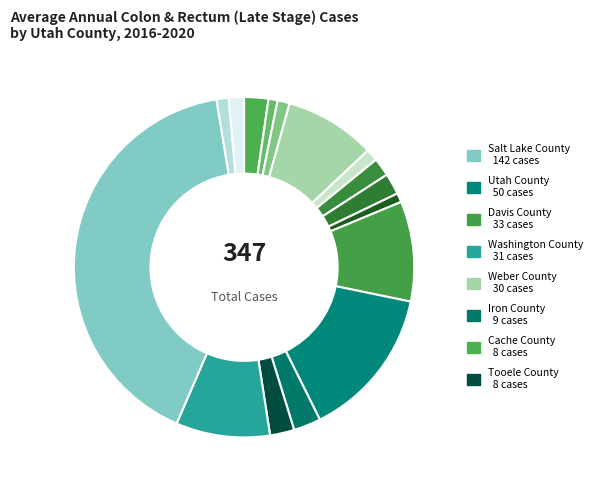

Is there a majority slice in this chart?

No